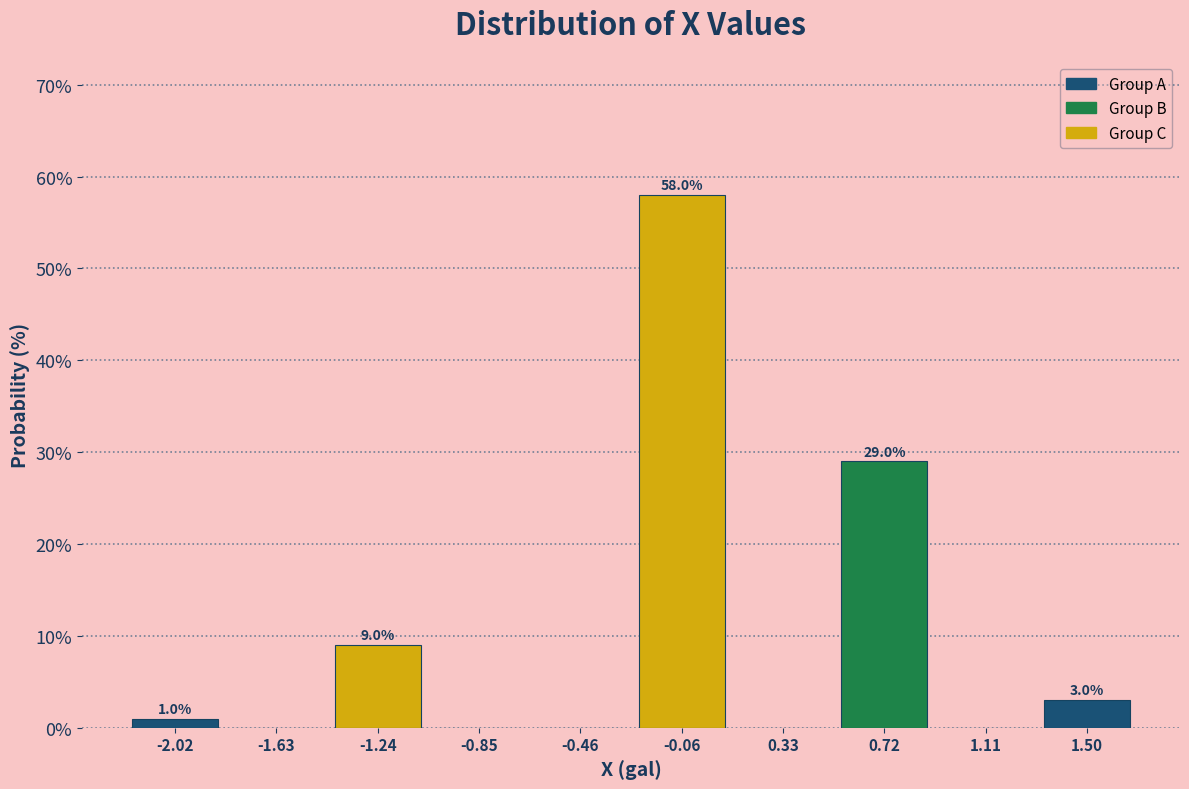

Over which range of the x-axis is the bar tallest?

-0.25 to 0.15